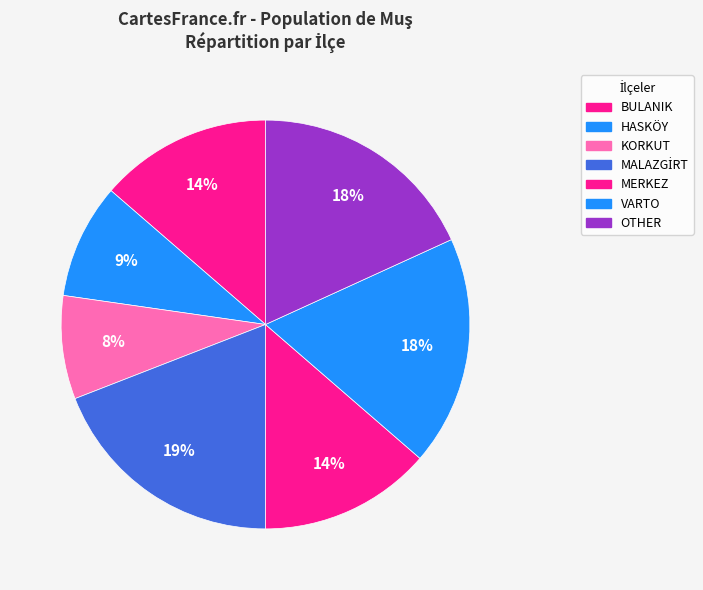

Which slice is the smallest?

KORKUT